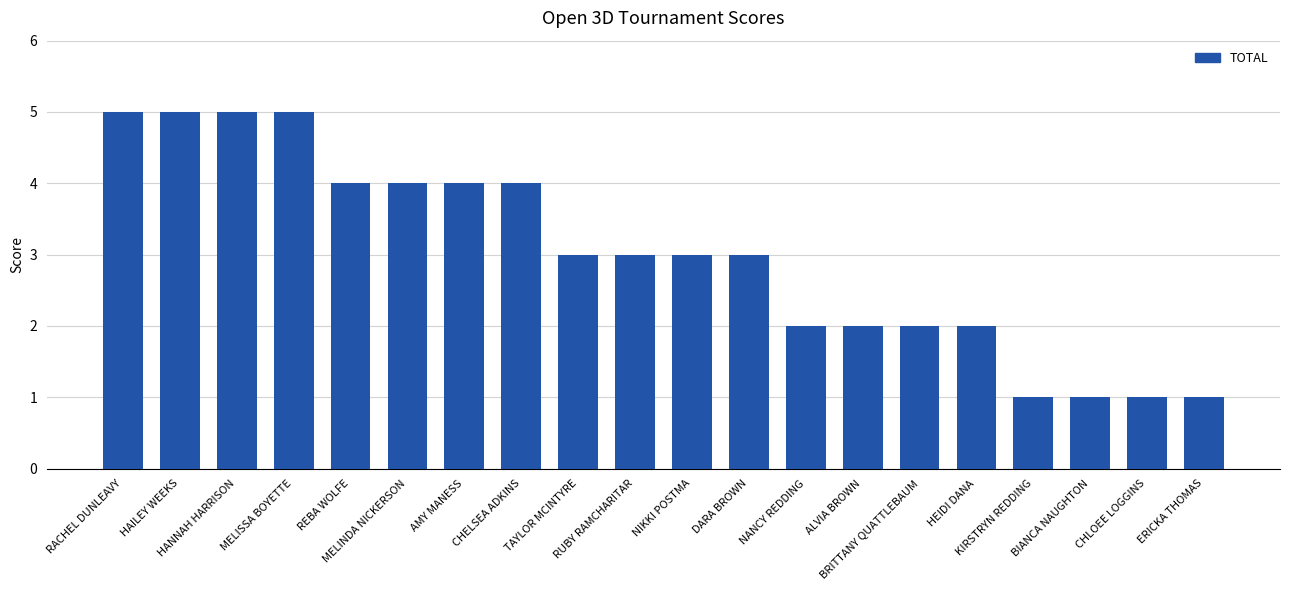

How many bars are there in total?

20